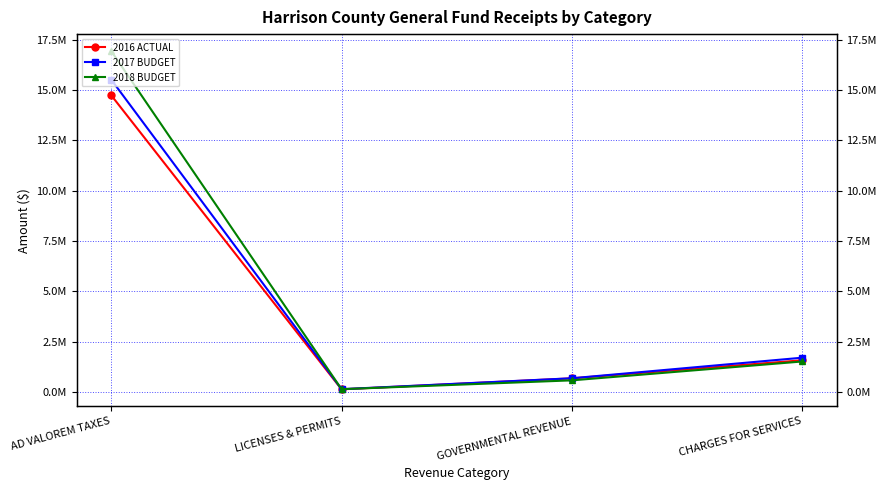

Is the value of 2016 ACTUAL at LICENSES & PERMITS greater than the value of 2018 BUDGET at LICENSES & PERMITS?

No